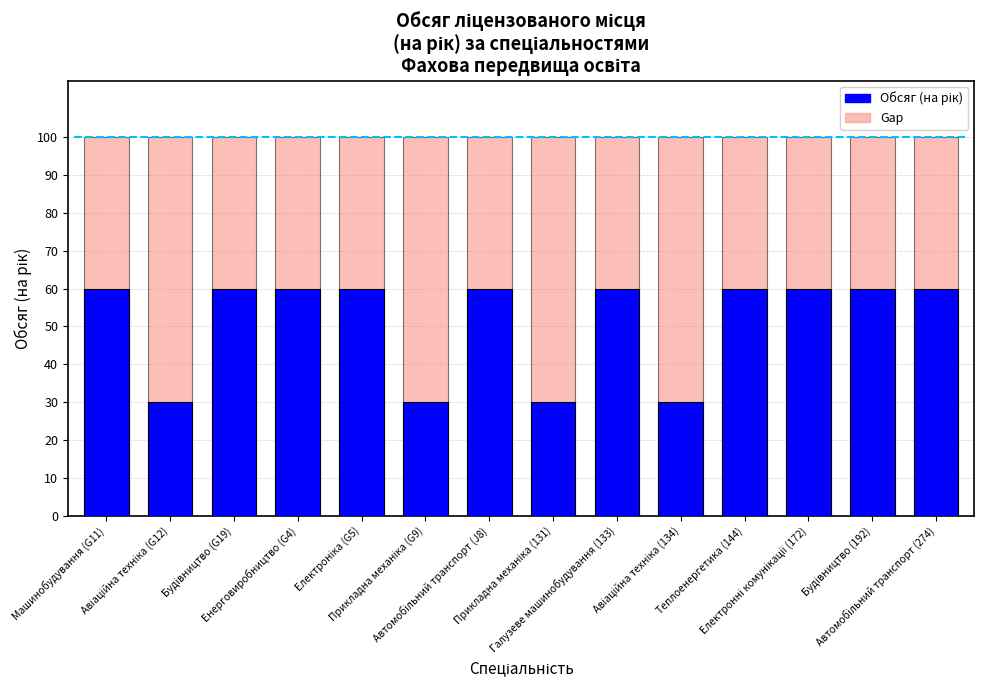

Reading right to left, what are all the values shown in this chart?

Gap: Автомобільний транспорт (274)=100	Будівництво (192)=100	Електронні комунікації (172)=100	Теплоенергетика (144)=100	Авіаційна техніка (134)=100	Галузеве машинобудування (133)=100	Прикладна механіка (131)=100	Автомобільний транспорт (J8)=100	Прикладна механіка (G9)=100	Електроніка (G5)=100	Енерговиробництво (G4)=100	Будівництво (G19)=100	Авіаційна техніка (G12)=100	Машинобудування (G11)=100
Обсяг (на рік): Автомобільний транспорт (274)=60	Будівництво (192)=60	Електронні комунікації (172)=60	Теплоенергетика (144)=60	Авіаційна техніка (134)=30	Галузеве машинобудування (133)=60	Прикладна механіка (131)=30	Автомобільний транспорт (J8)=60	Прикладна механіка (G9)=30	Електроніка (G5)=60	Енерговиробництво (G4)=60	Будівництво (G19)=60	Авіаційна техніка (G12)=30	Машинобудування (G11)=60